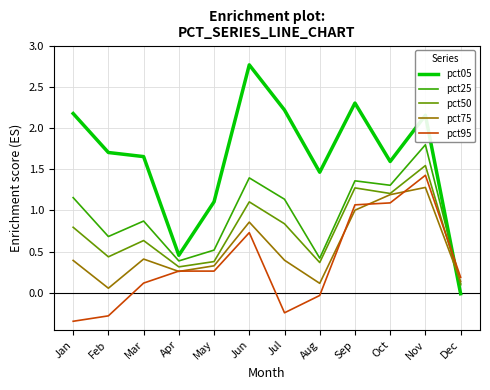

How many interior local peaks does the pct05 series have?

3